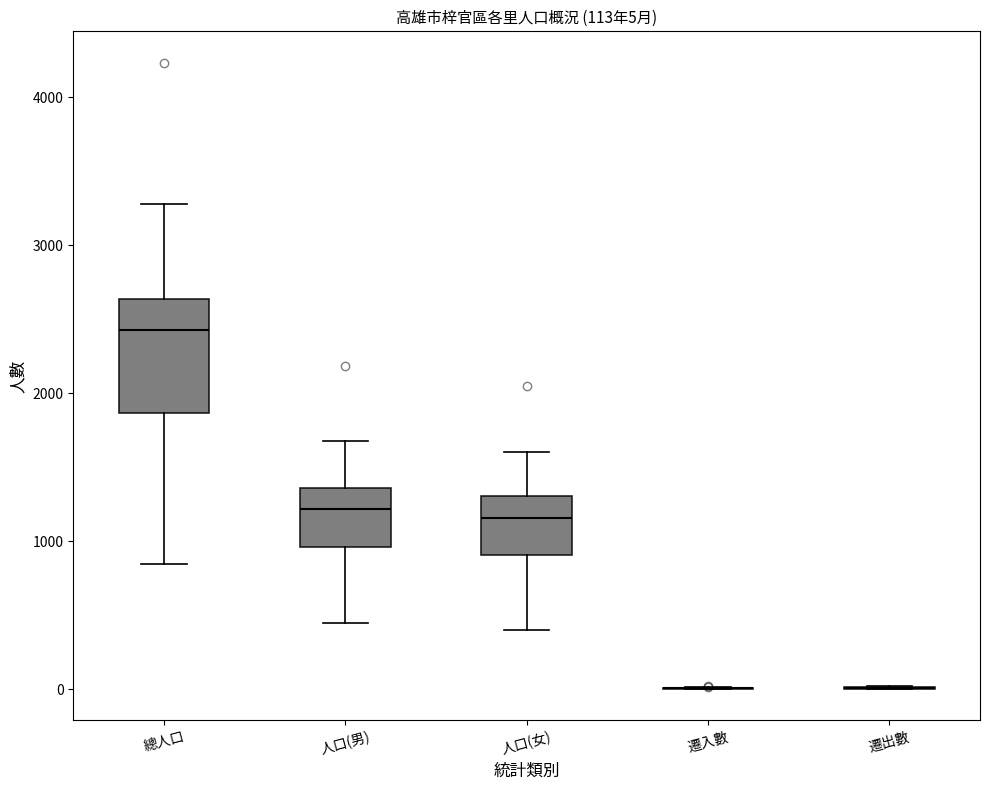

Which box is the tallest, from its lower edge to its upper edge?

總人口